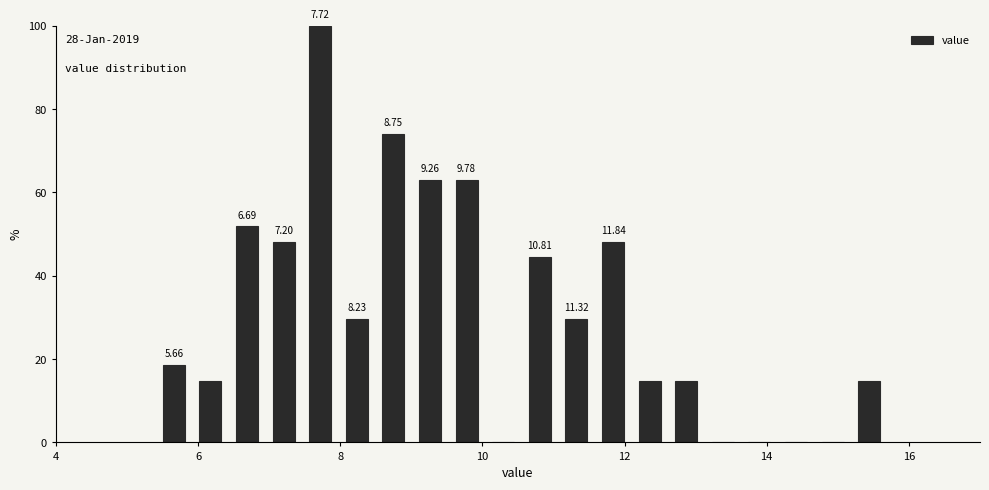

Read against the x-axis, roughly where is the centre of the tallest bar?

7.8